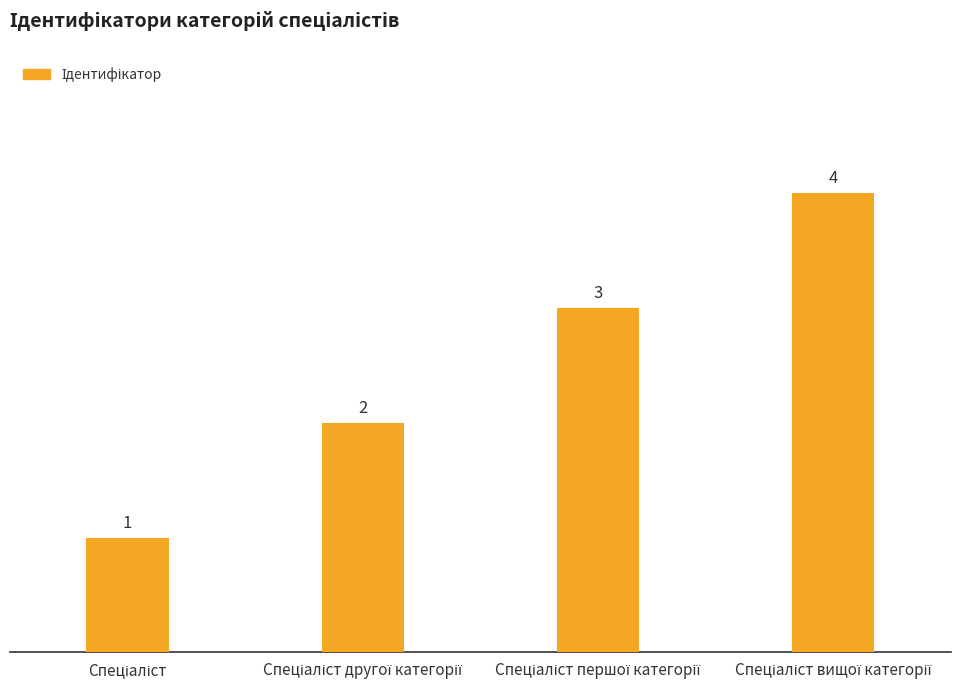

What is the difference between the maximum and minimum values?

3